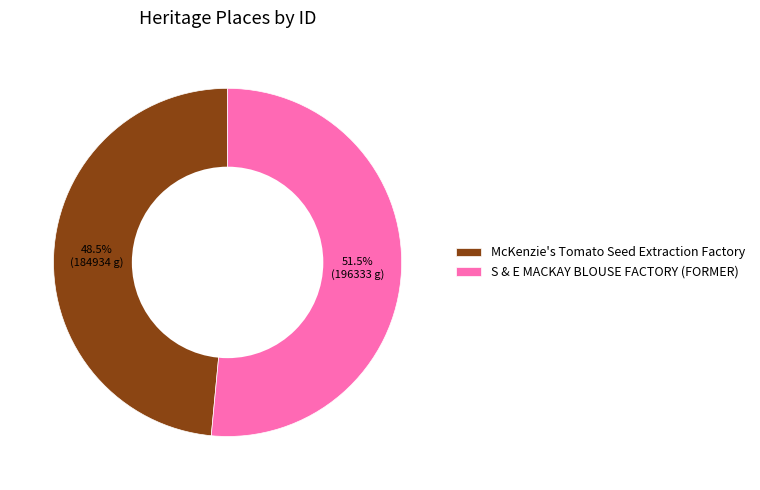

Is there a majority slice in this chart?

Yes